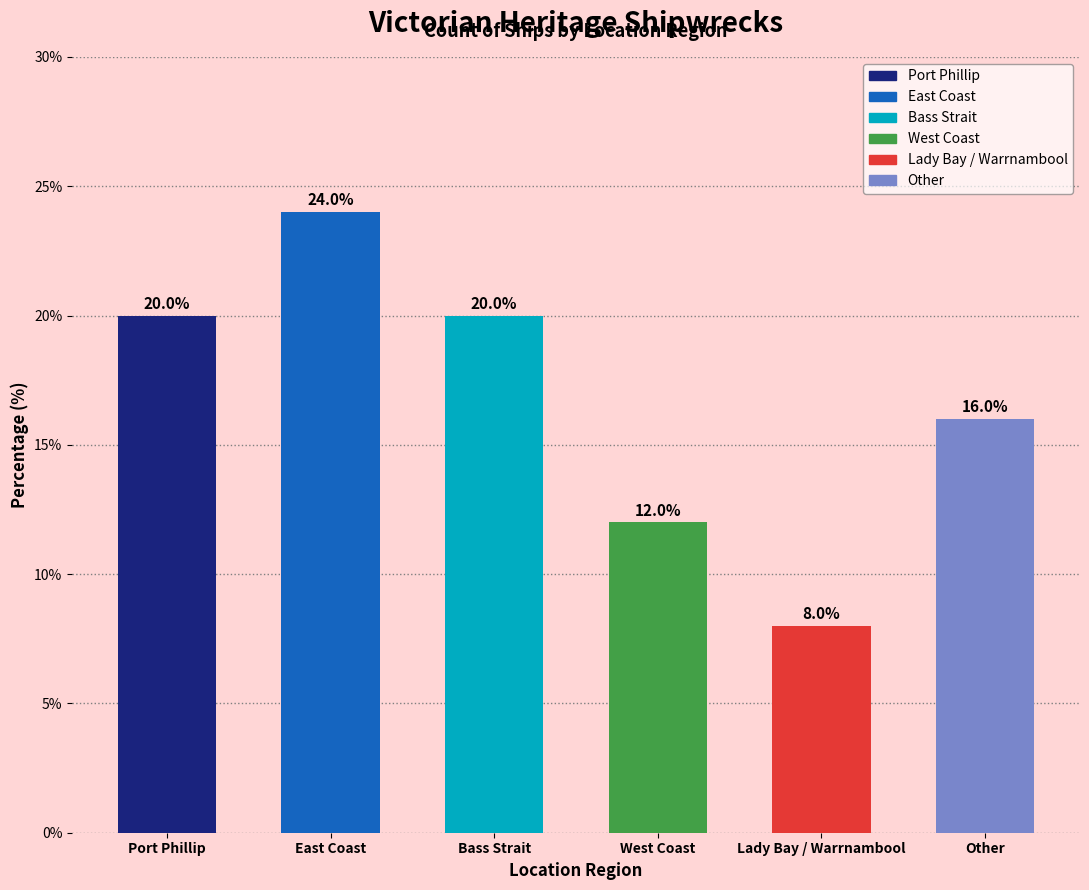

Does the chart contain stacked bars?

No